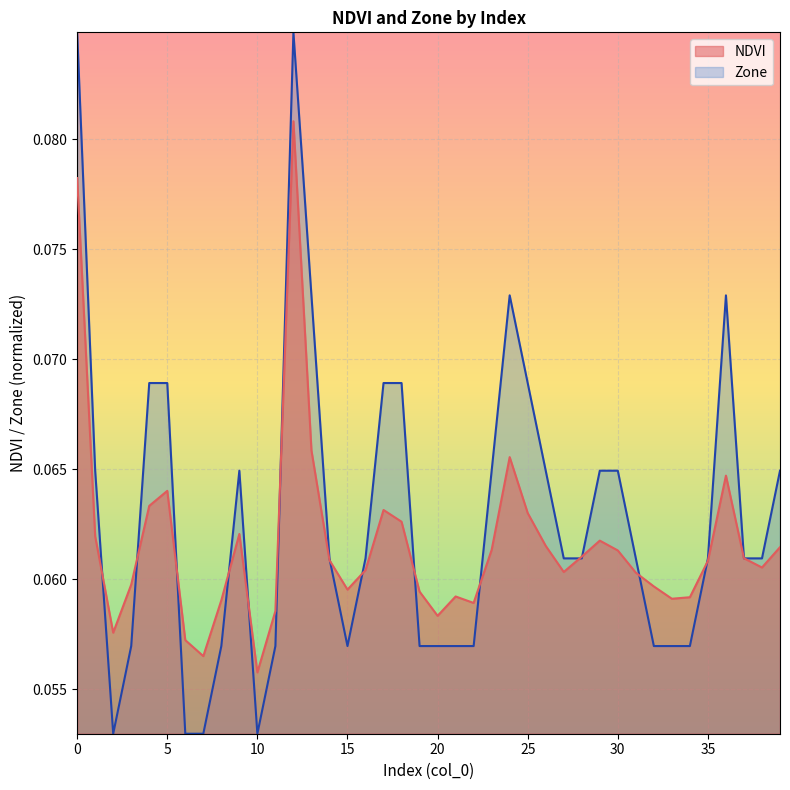

At how many categories does at least one series exceed 0?

40